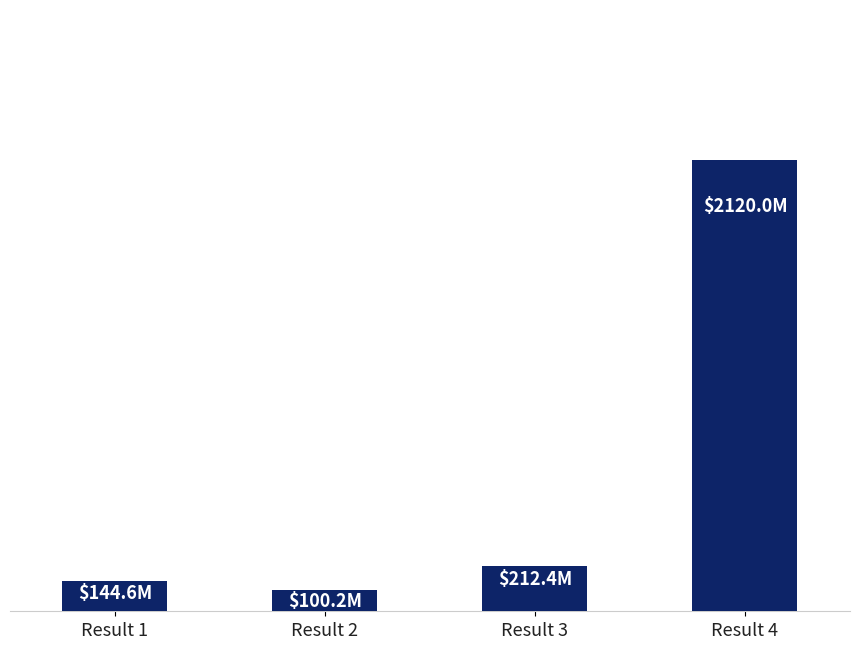

What value does the data have at Result 3?

212410704